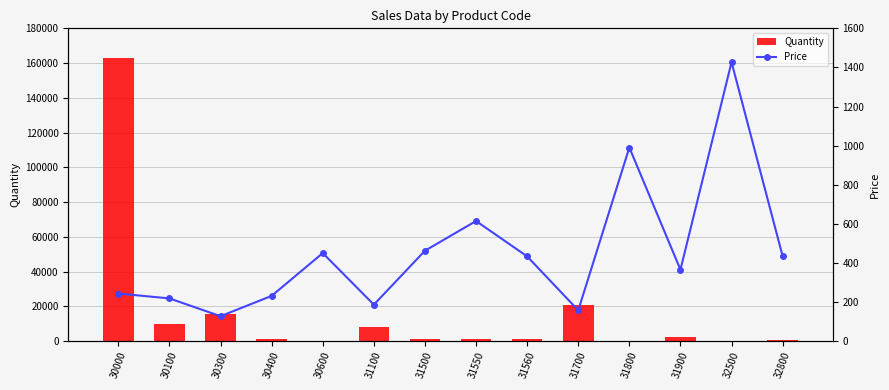

Reading left to right, list all the values displayed in this chart.

Quantity: 162779	9758	15670	1024	28	8170	926	977	958	20880	169	2543	28	341
Price: 243	218	127	231	450	186	462	614	433	157	990	365	1427	434